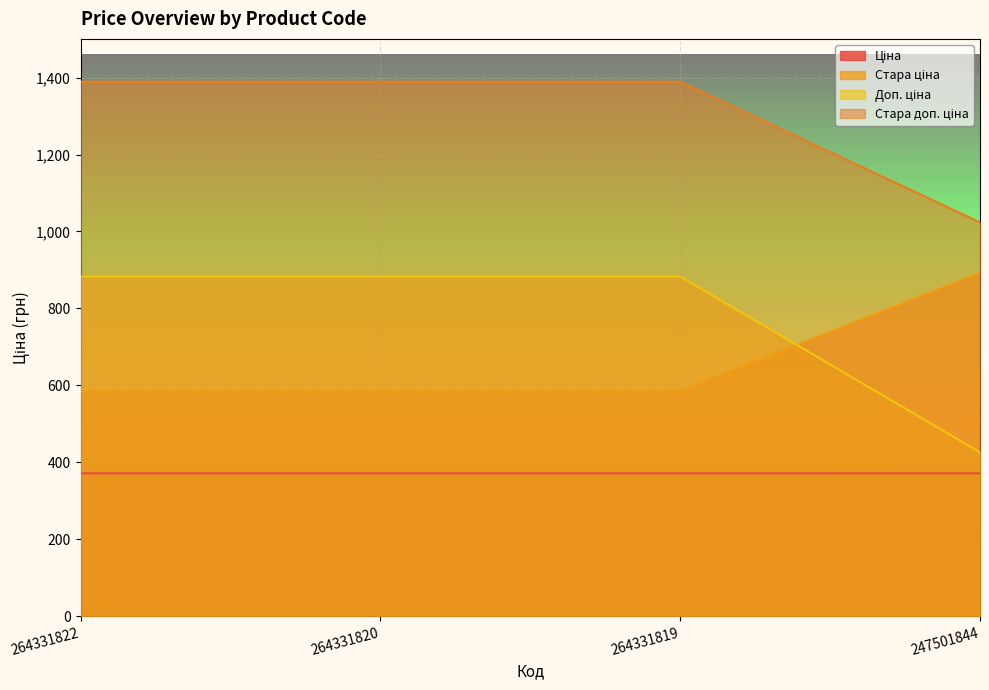

Reading right to left, extract all data points from this chart.

Ціна: 893.3	584.7	584.7	584.7
Стара ціна: 371.3	371.4	371.4	371.4
Доп. ціна: 426.0	883.0	883.0	883.0
Стара доп. ціна: 1023.7	1389.5	1389.5	1389.5